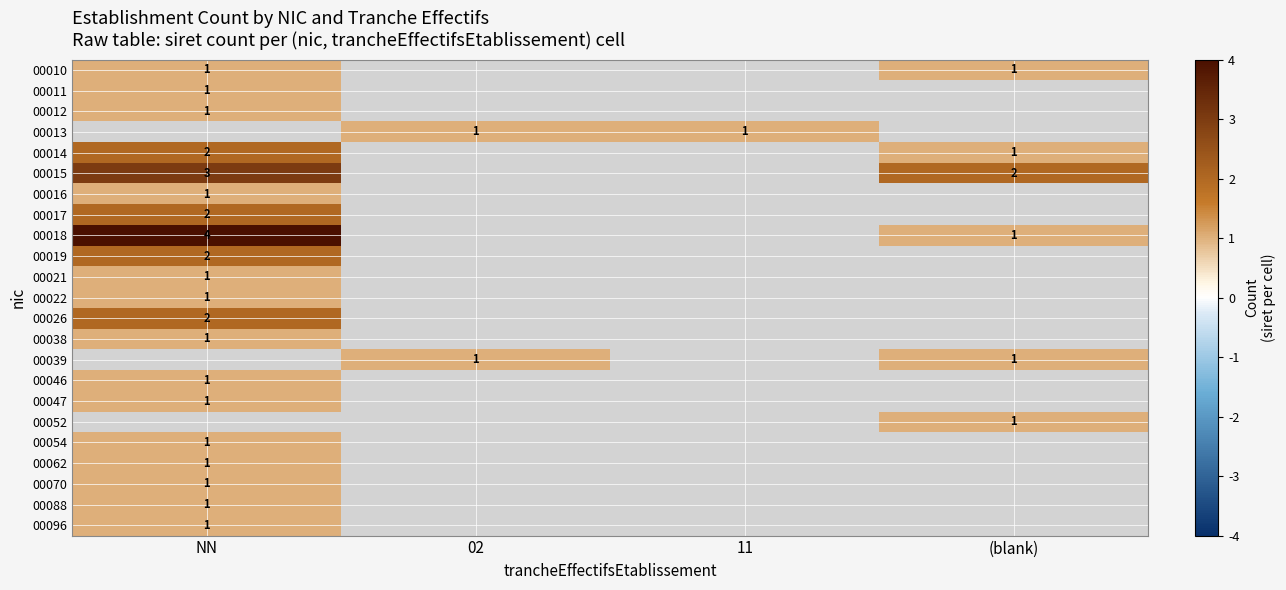

What is the difference between the highest and lowest values at NN?

3.0